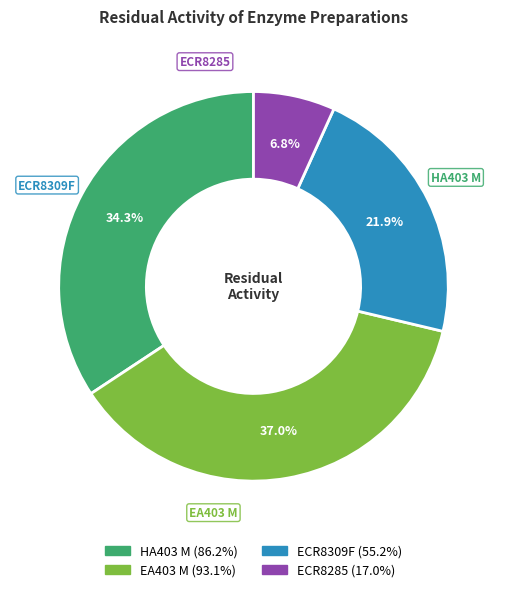

Combined, what portion of the pie is HA403 M and ECR8309F?

56.2%